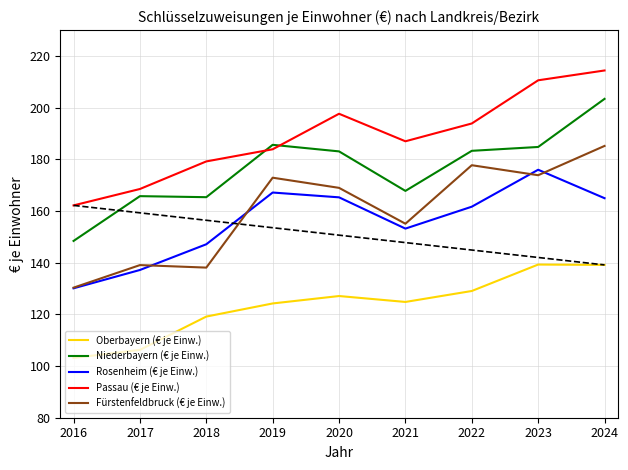

Is the value of Fürstenfeldbruck (€ je Einw.) at 2024 greater than the value of Niederbayern (€ je Einw.) at 2023?

Yes